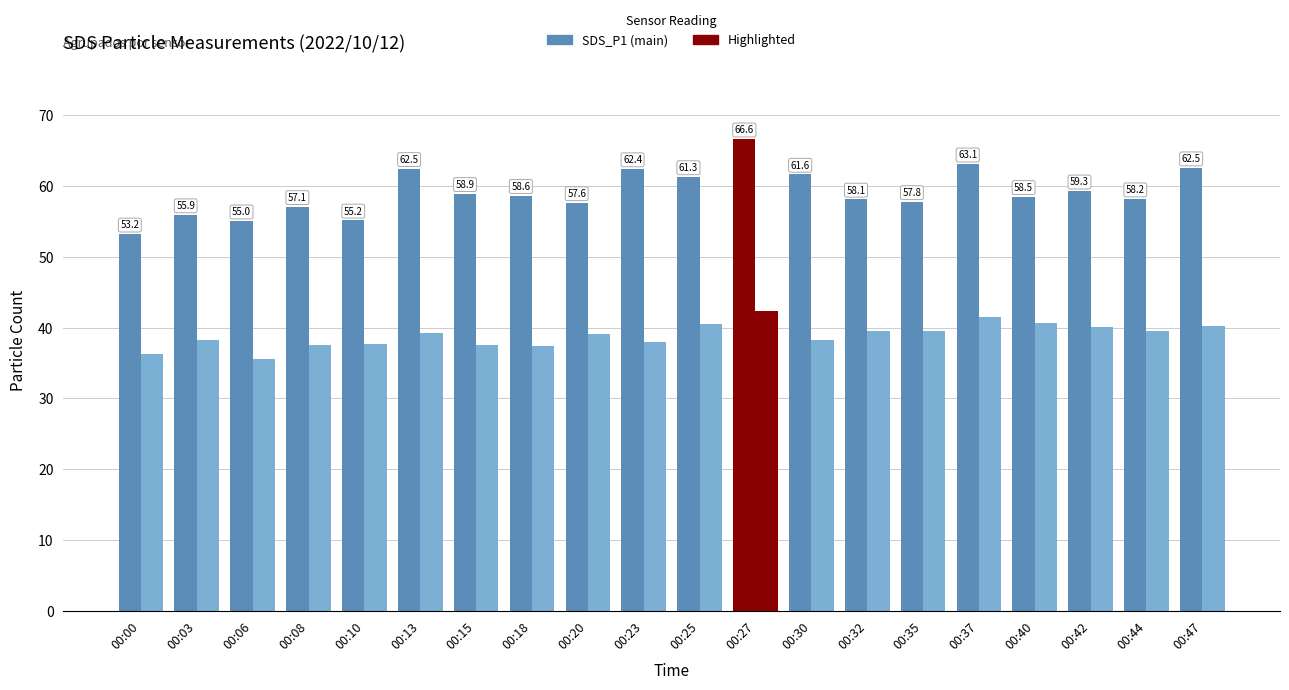

Which has a higher value, 00:30 or 00:27?

00:27